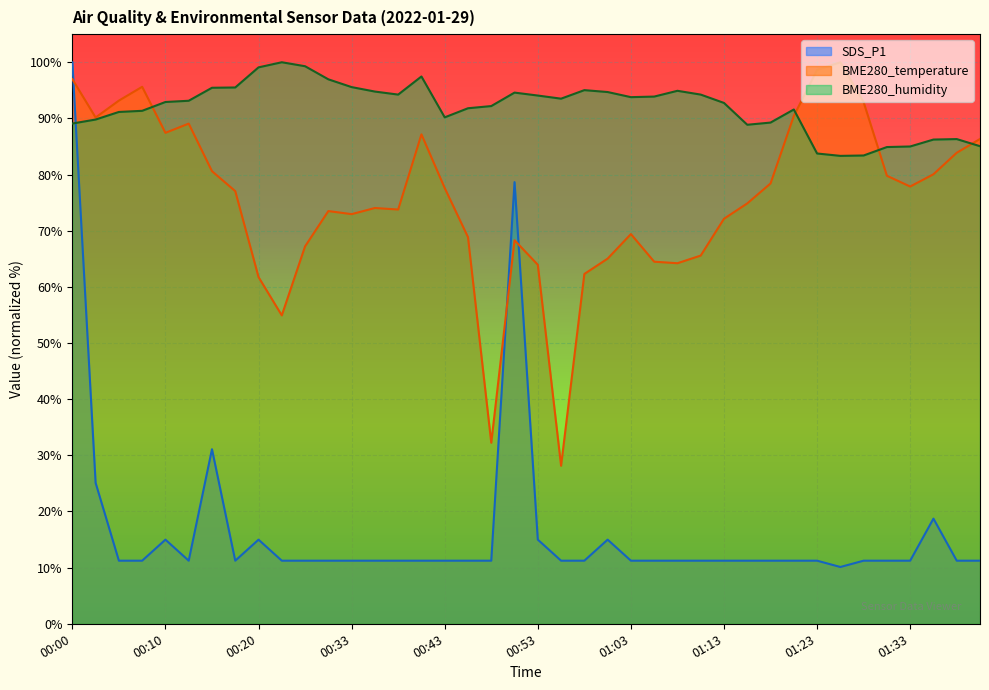

Which category has the highest value in the BME280_humidity series?

00:23